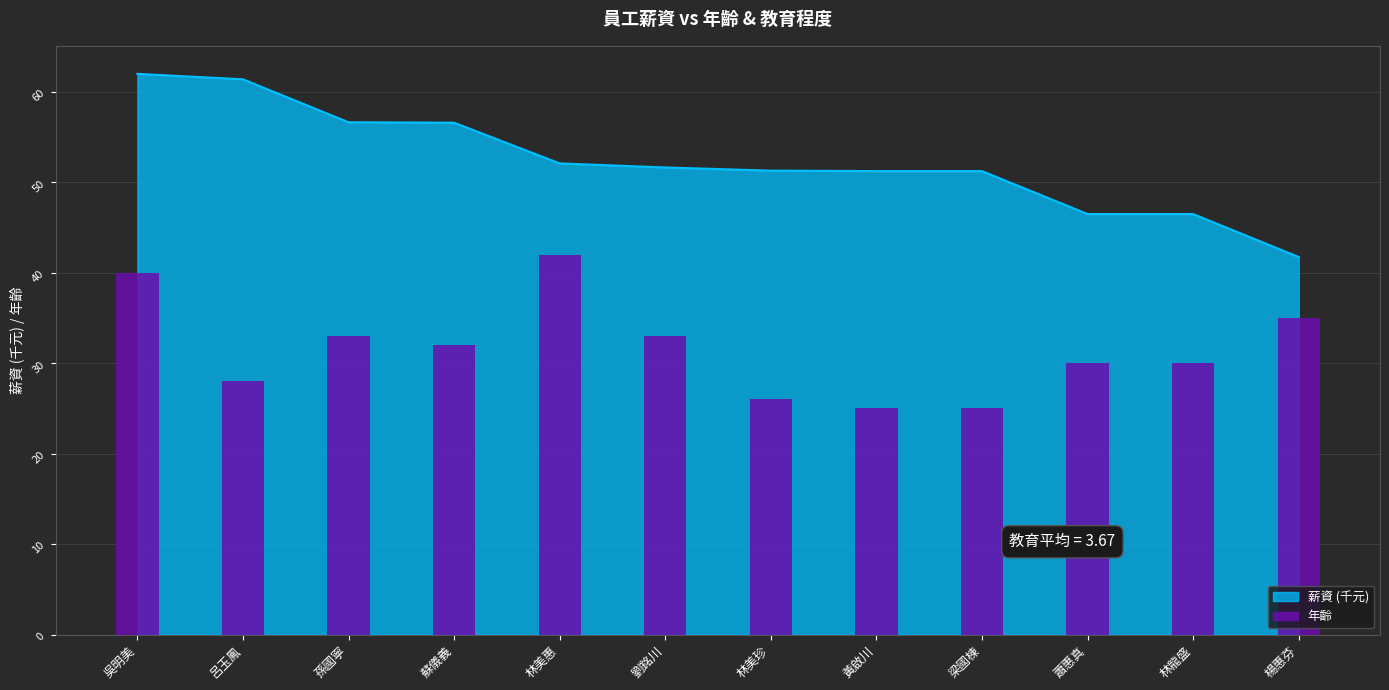

Reading right to left, what are all the values shown in this chart?

楊惠芬=35	林龍盛=30	蕭惠真=30	梁國棟=25	黃啟川=25	林美珍=26	劉銘川=33	林美惠=42	蘇儀義=32	孫國寧=33	呂玉鳳=28	吳明美=40